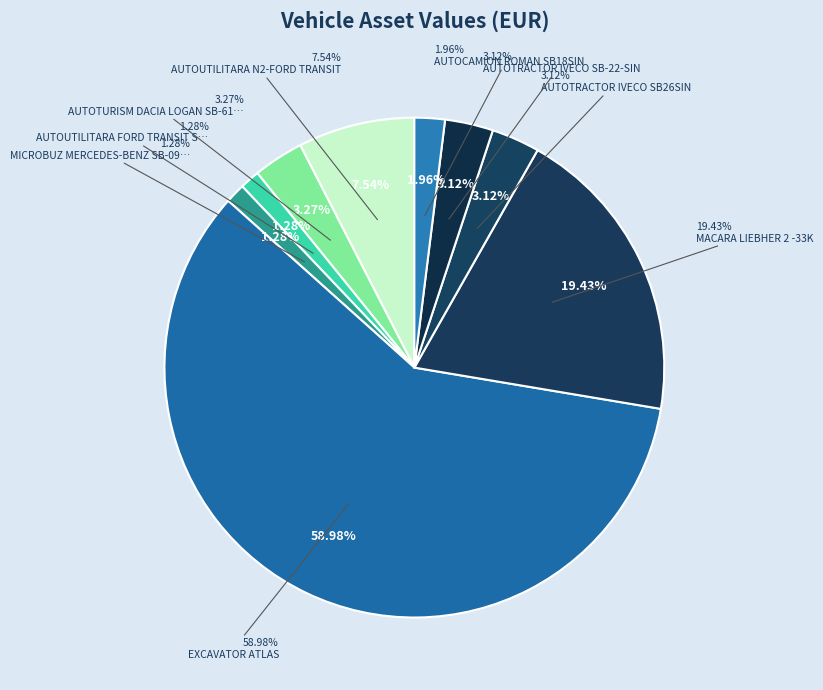

What is the ratio of the value at AUTOTURISM DACIA LOGAN SB-61-SIN to the value at AUTOTRACTOR IVECO SB-22-SIN?

1.0